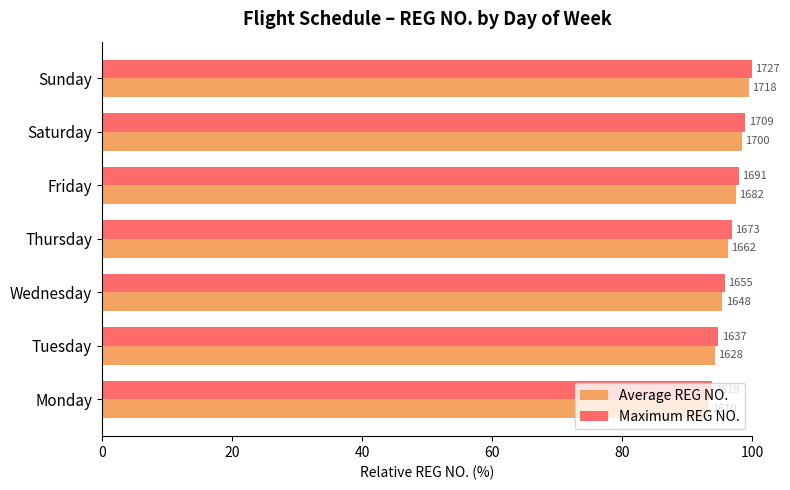

What is the minimum value for Maximum REG NO.?

93.7